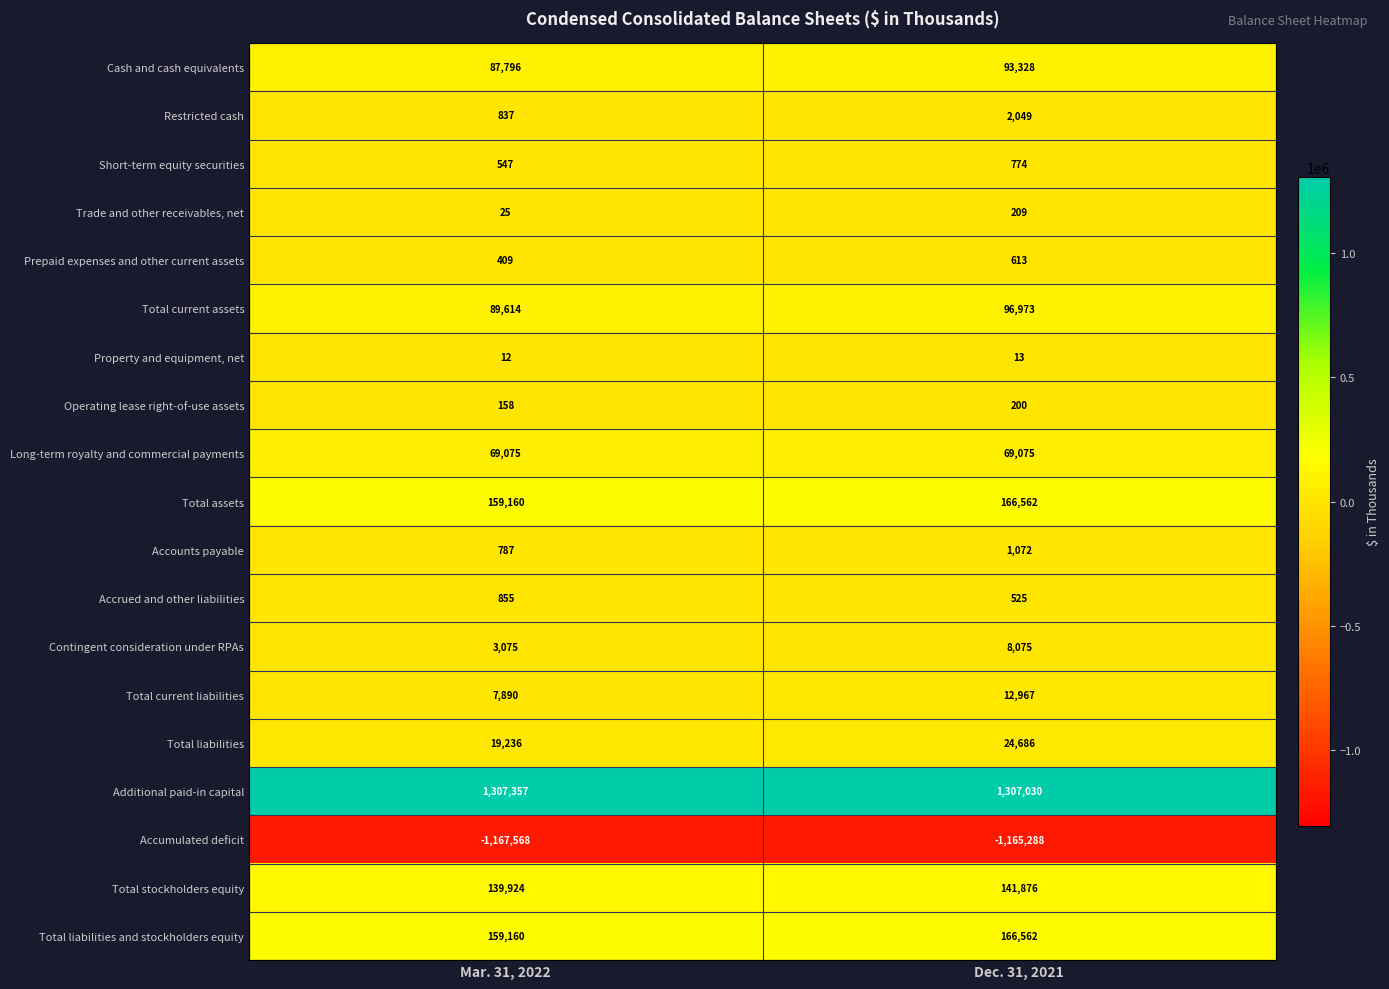

The value of Total stockholders equity at Mar. 31, 2022 is 89817. True or false?

False